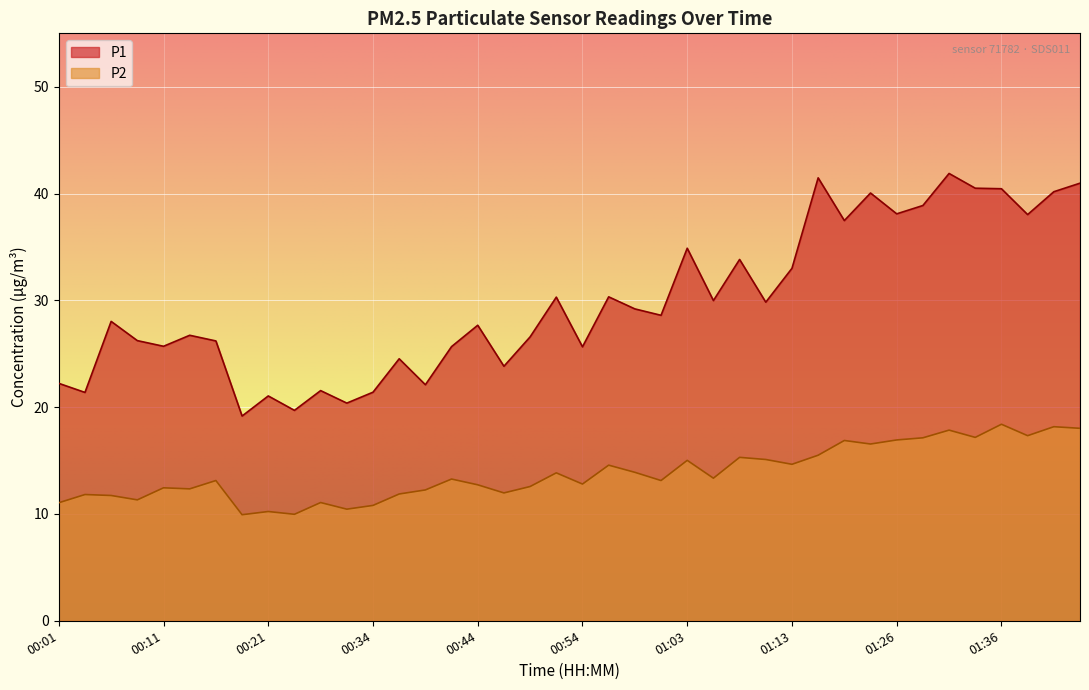

What is the approximate value of P1 at 01:26?

38.1